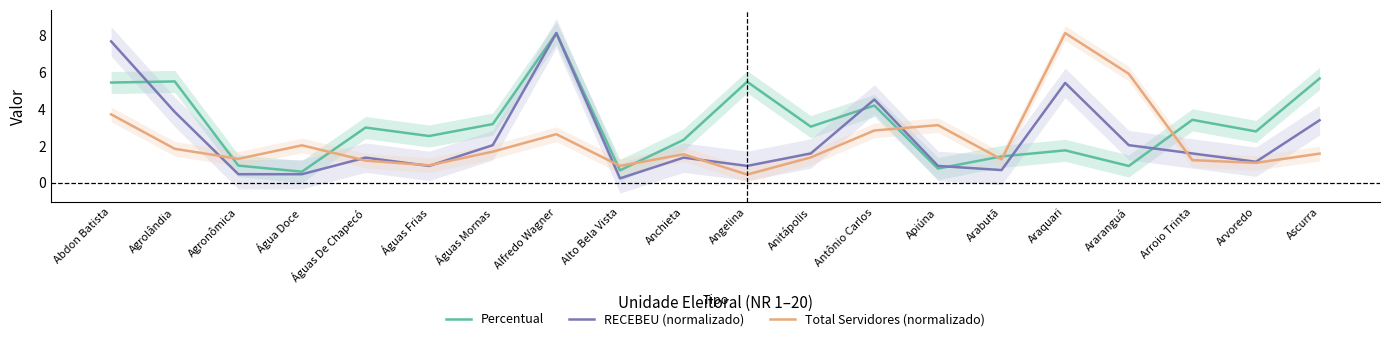

Rank the series by their average value, from highest to lowest.

Percentual, RECEBEU (normalizado), Total Servidores (normalizado)